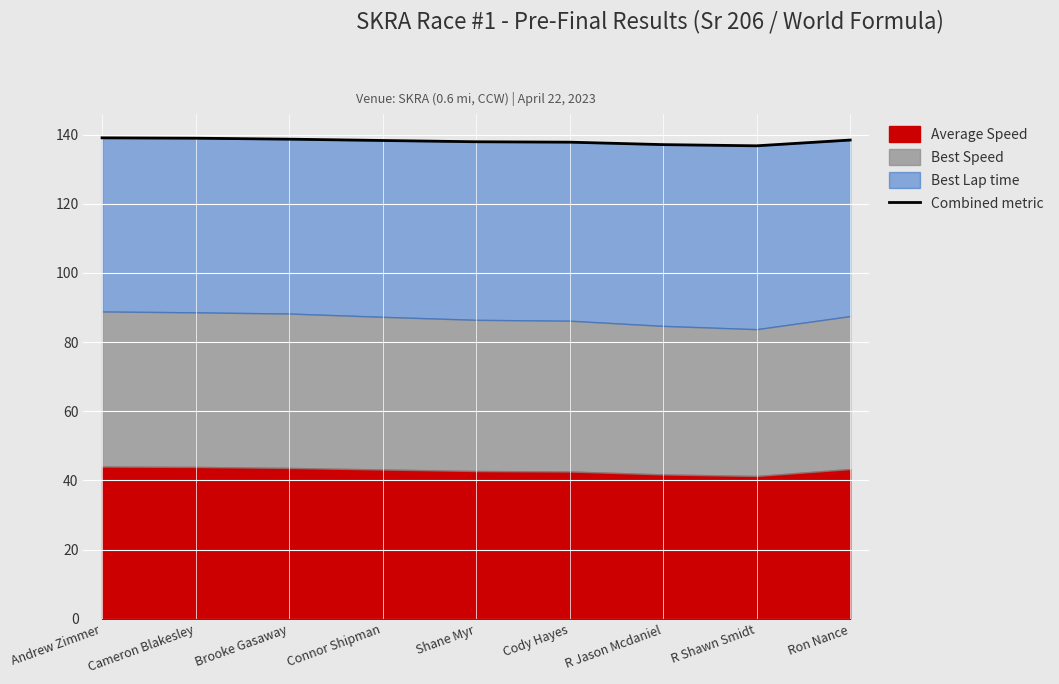

What is the approximate value at Connor Shipman?

138.3